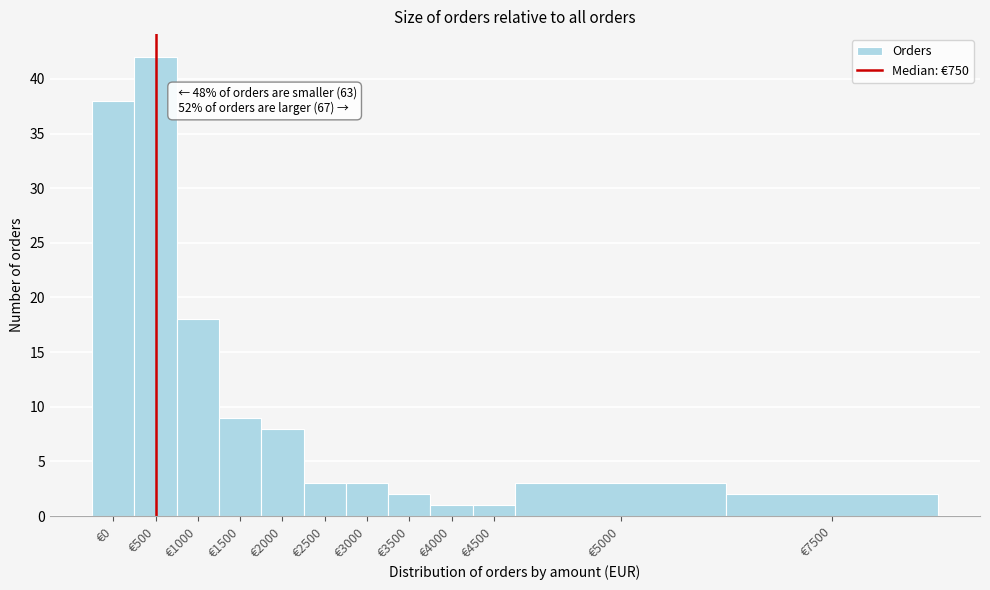

Reading left to right, extract all data points from this chart.

€0=38	€500=42	€1000=18	€1500=9	€2000=8	€2500=3	€3000=3	€3500=2	€4000=1	€4500=1	€5000=3	€7500=2